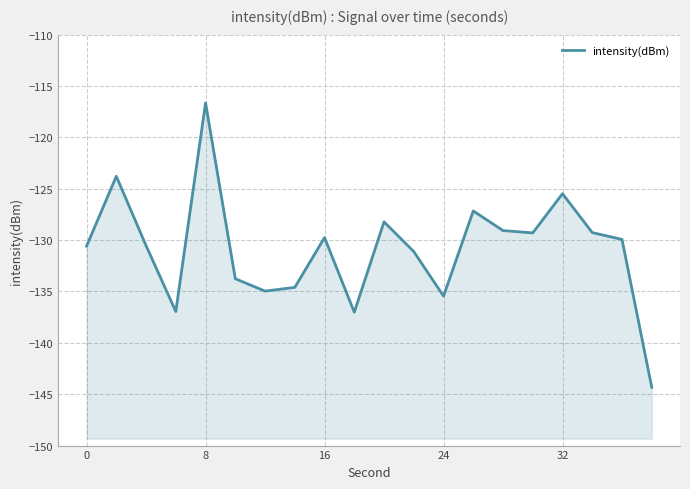

How many values exceed -129?

5